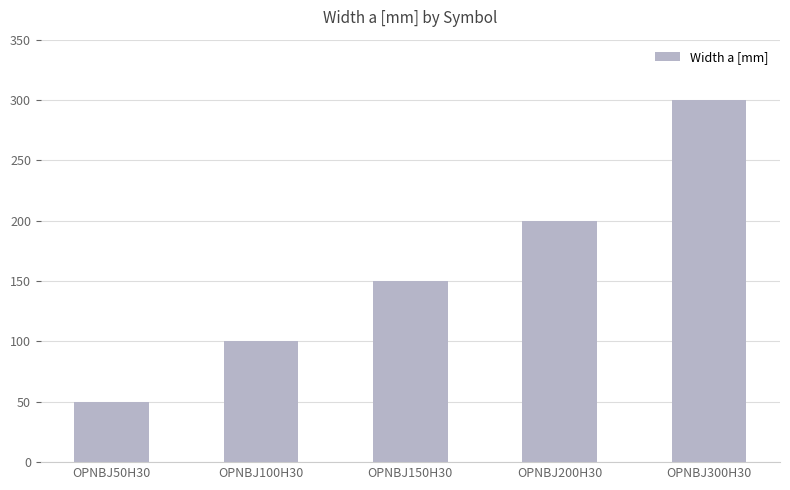

Is it true that the value at OPNBJ200H30 is 292?

False